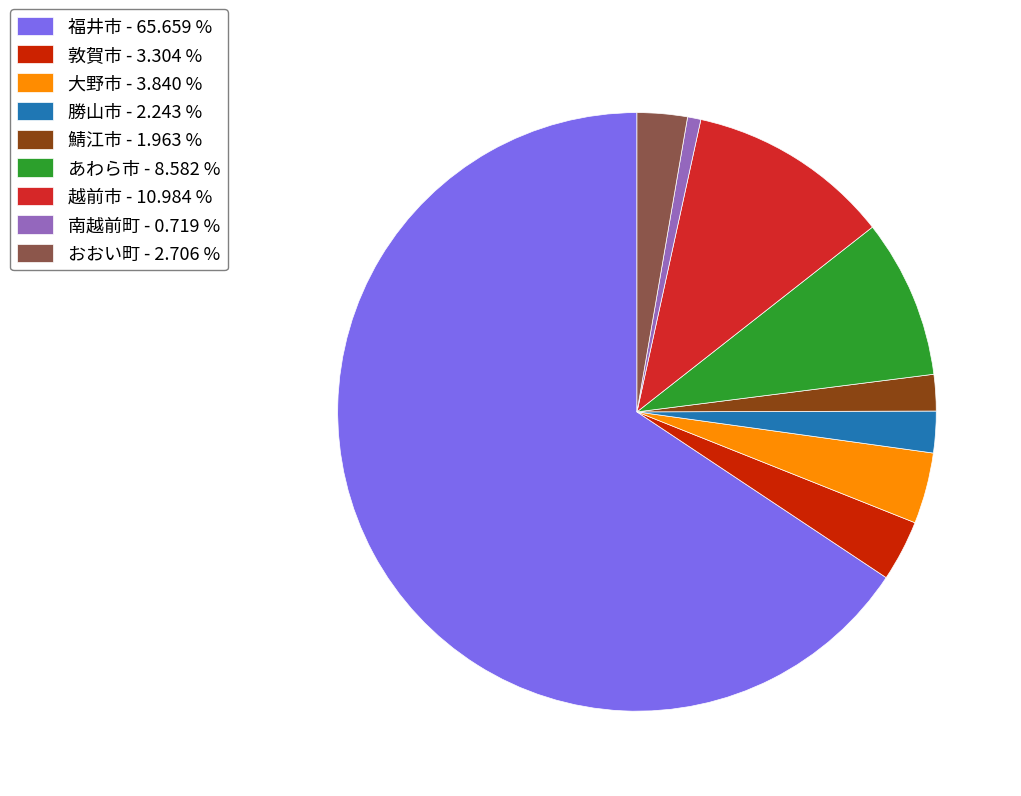

Is it true that 大野市 is 12% of the pie?

False